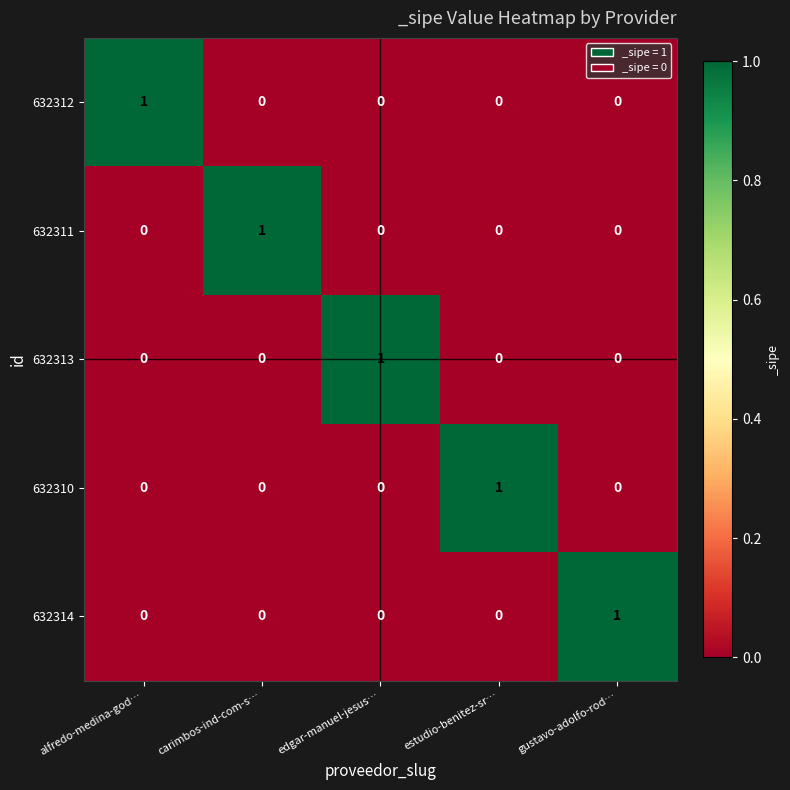

How many series are shown in this chart?

5